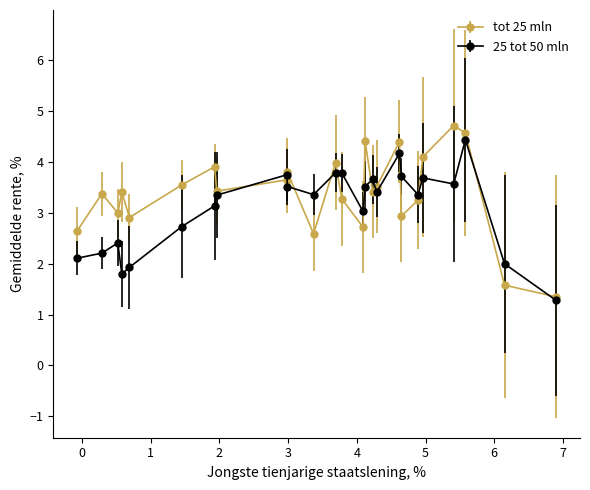

Which series has the largest range (max minus min)?

tot 25 mln